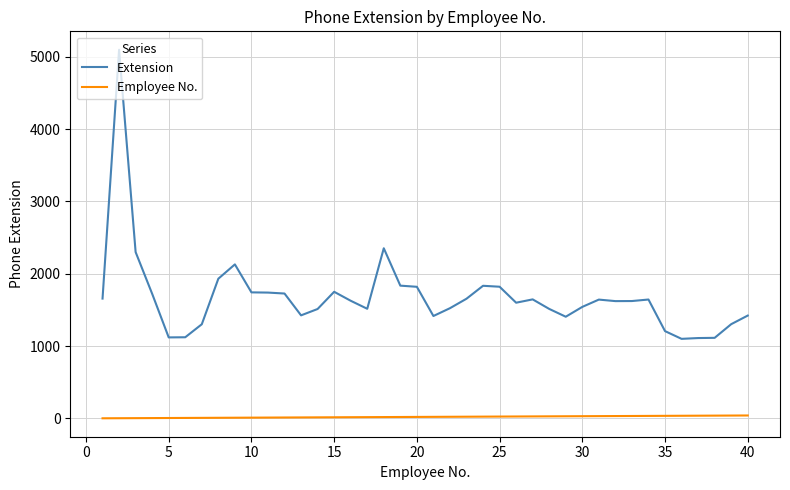

Which series has the widest spread of values?

Extension